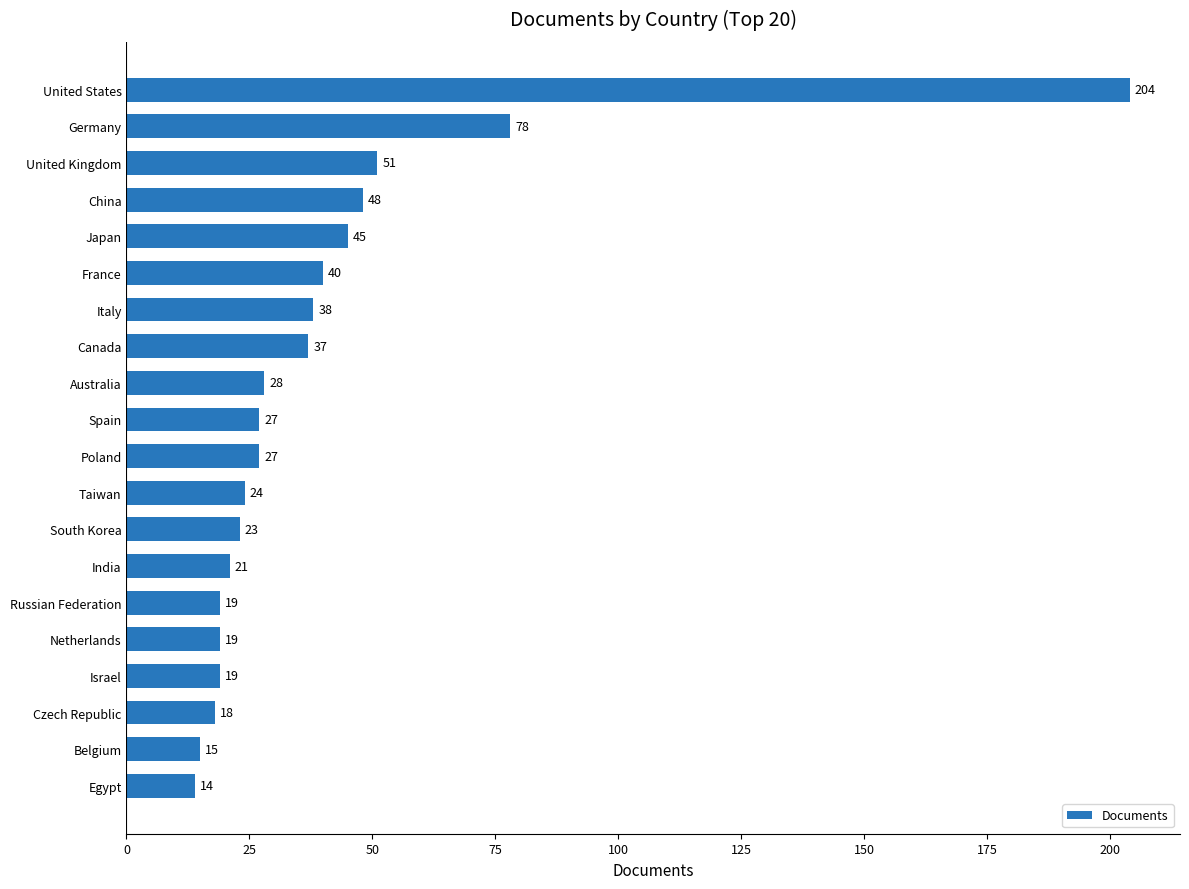

What is the difference between the values at United States and United Kingdom?

153